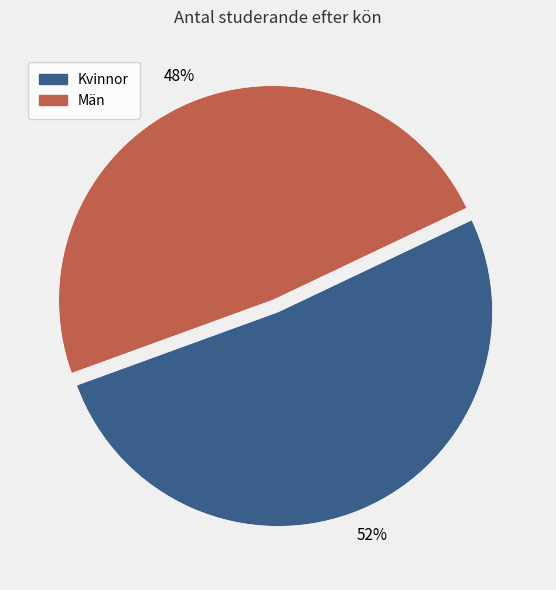

Is there any slice that represents more than half of the pie?

Yes